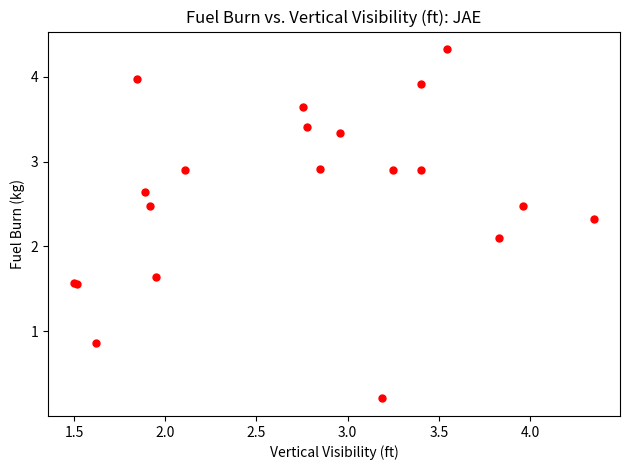

What Y value in the scatter plot is closest to 2?

2.1